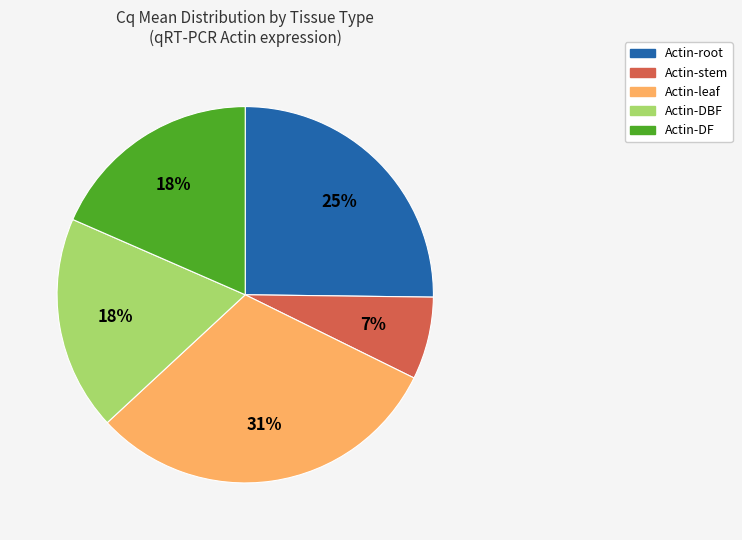

What is the largest slice in the pie chart?

Actin-leaf